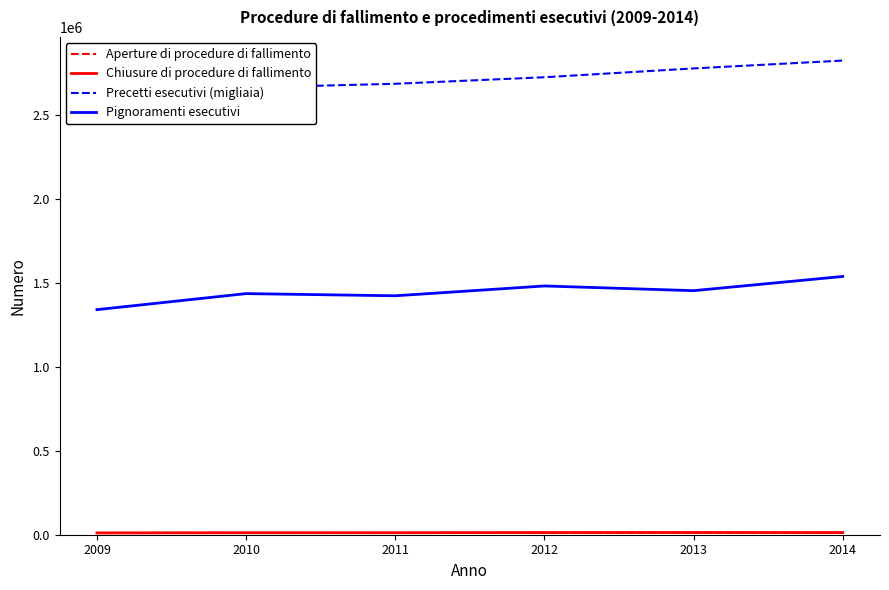

Does the chart have visible grid lines?

No